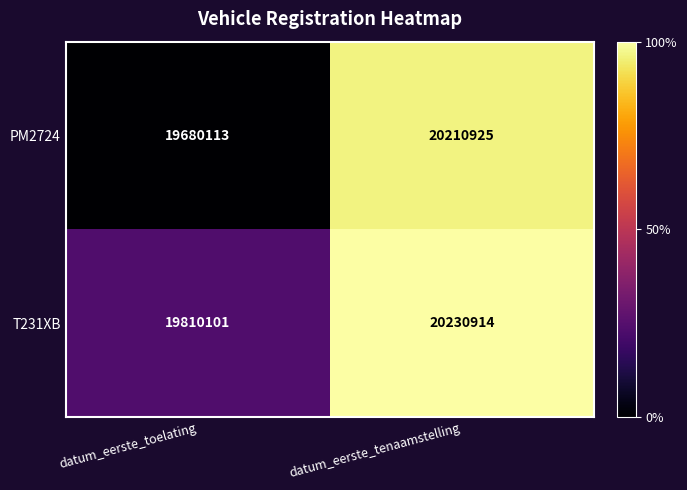

Is the value of T231XB at datum_eerste_tenaamstelling greater than the value of PM2724 at datum_eerste_tenaamstelling?

Yes